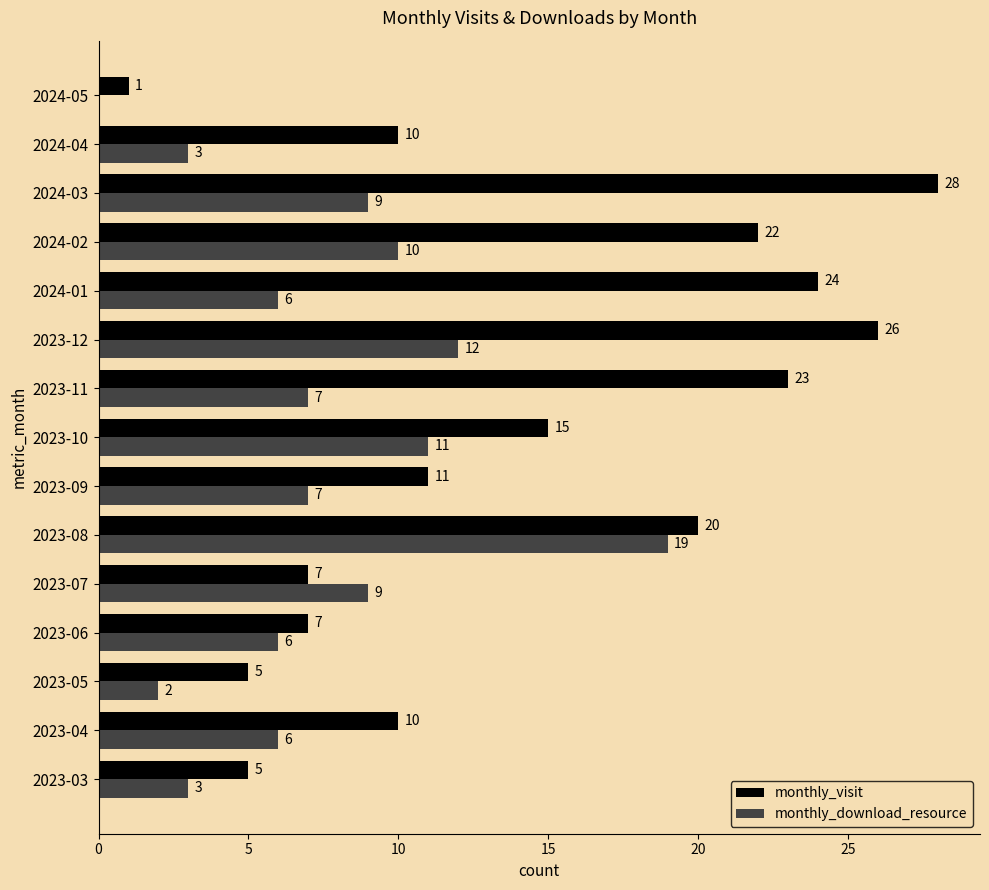

The monthly_visit series shows 38 at 2023-11. True or false?

False